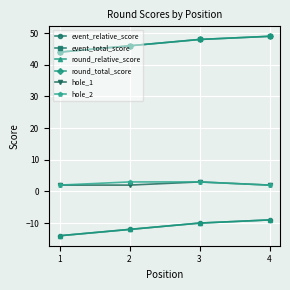

Reading right to left, what are all the values shown in this chart?

event_relative_score: -9	-10	-12	-14
event_total_score: 49	48	46	44
round_relative_score: -9	-10	-12	-14
round_total_score: 49	48	46	44
hole_1: 2	3	2	2
hole_2: 2	3	3	2